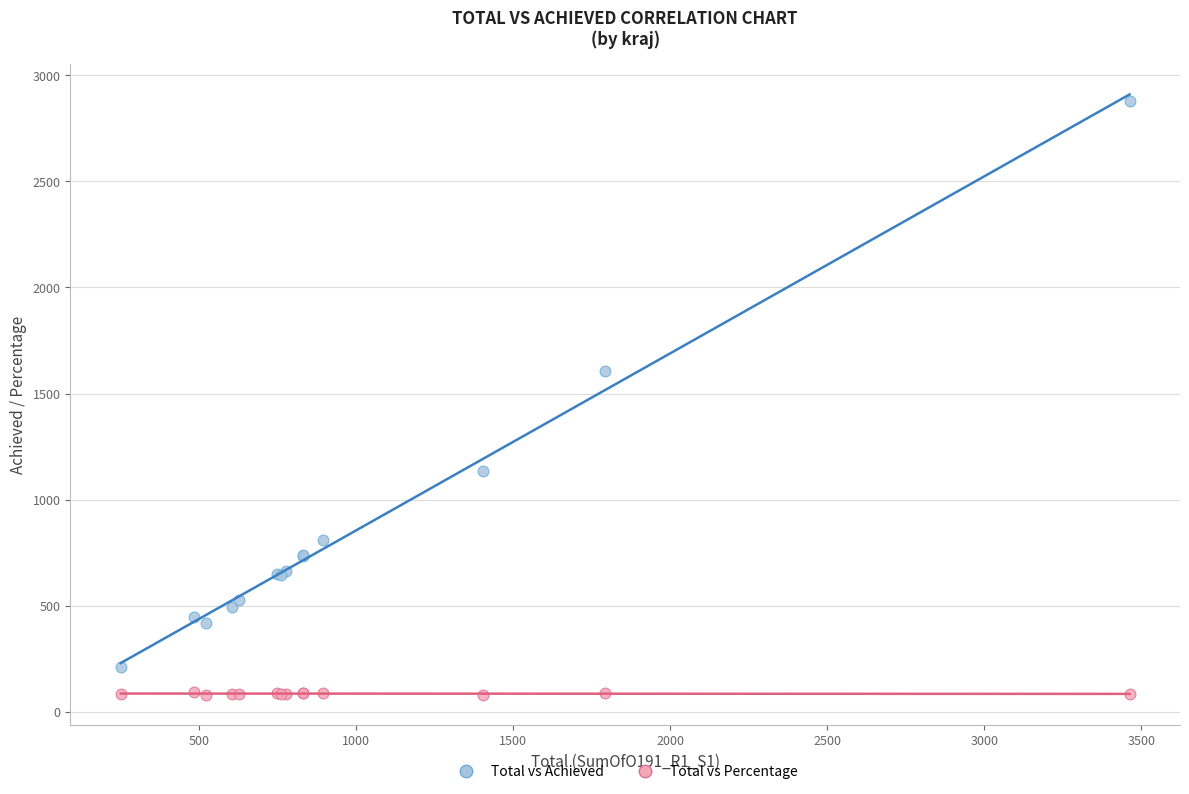

What are all the series names shown in the legend?

Total vs Achieved, Total vs Percentage